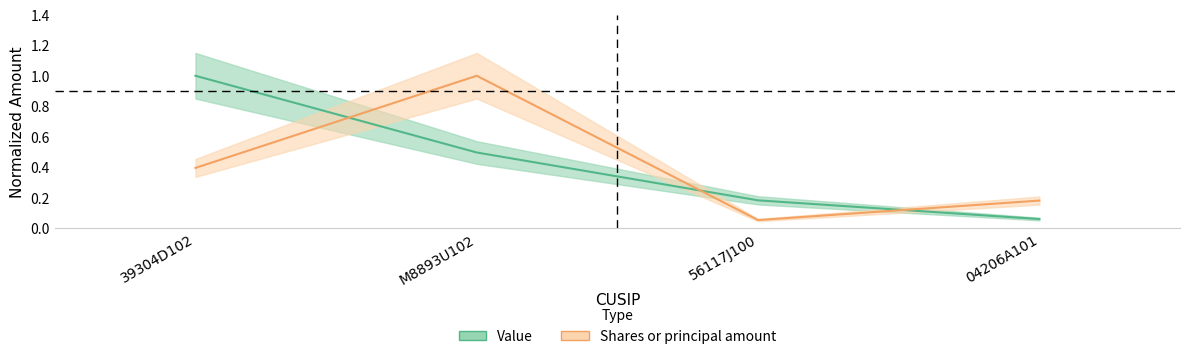

True or false: Value has more than 1 points higher than both neighbors.

False